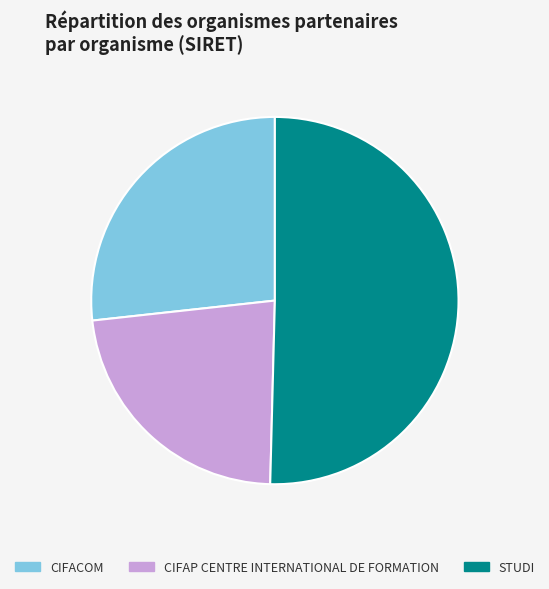

What is the ratio of the value at STUDI to the value at CIFAP CENTRE INTERNATIONAL DE FORMATION?

2.2